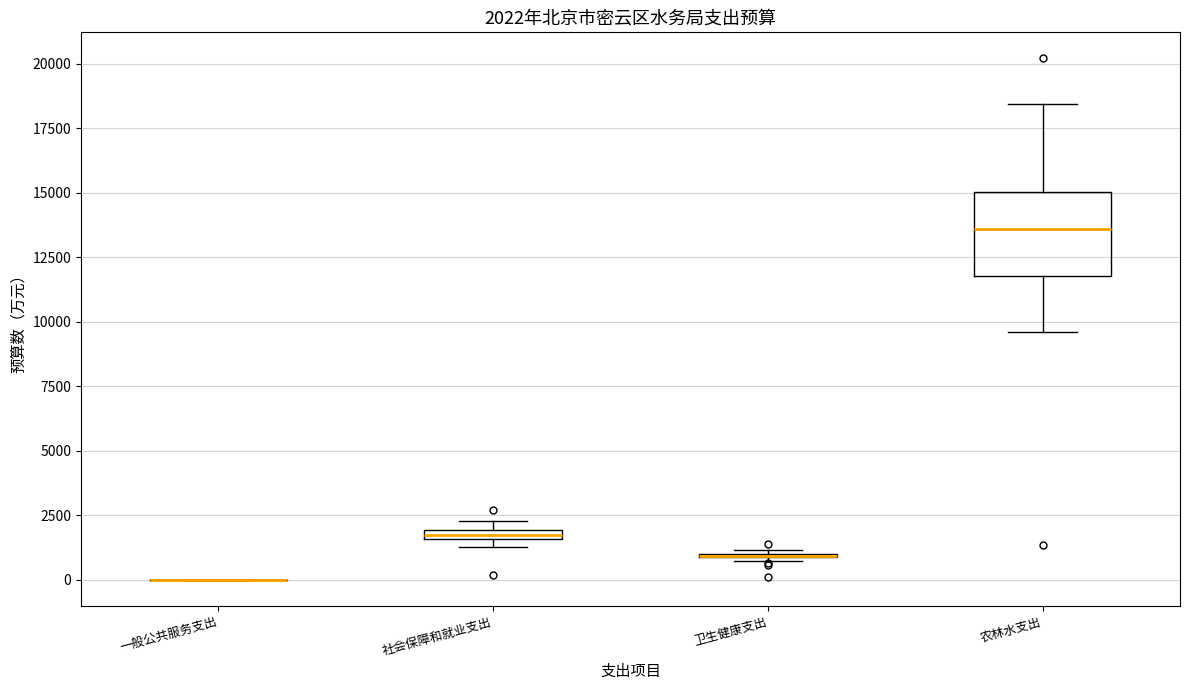

Comparing the boxes themselves (not the whiskers), which one is the tallest?

农林水支出